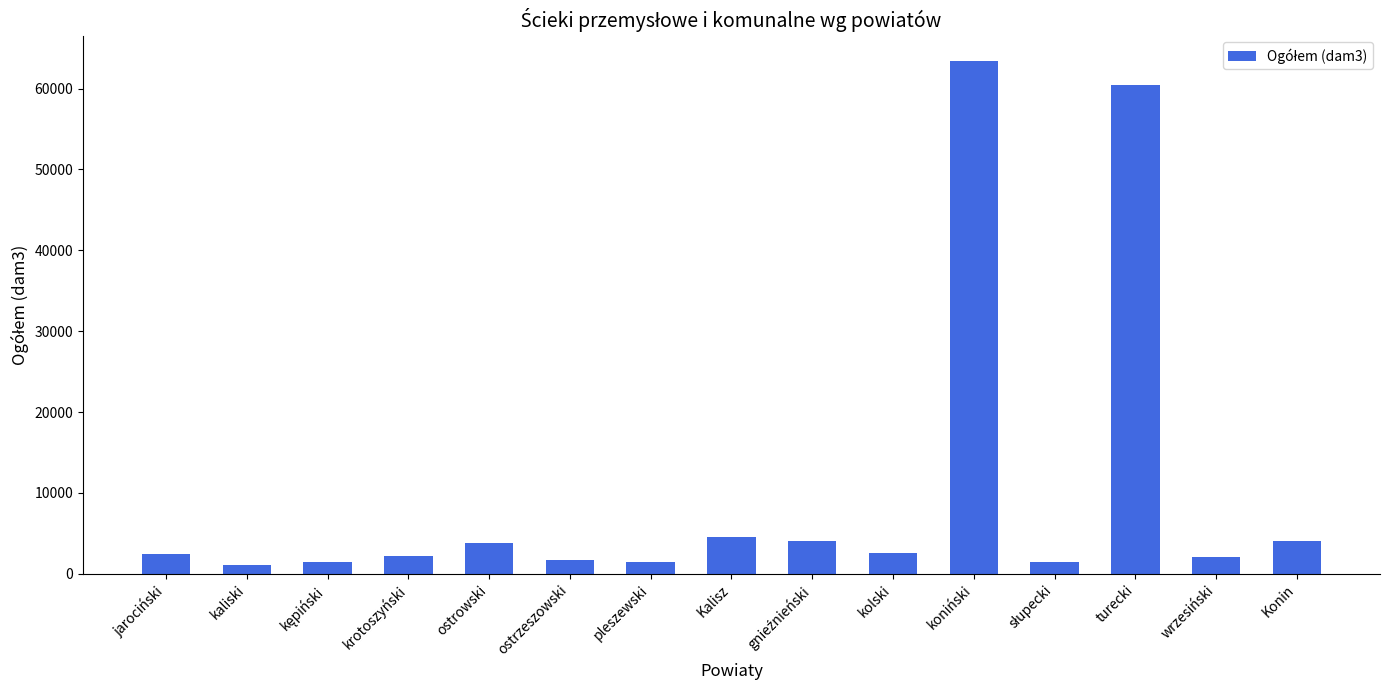

Are the bars horizontal?

No